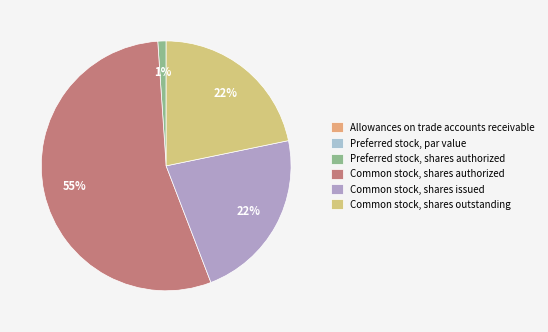

What is the change in value from Preferred stock, par value to Preferred stock, shares authorized?

+499999